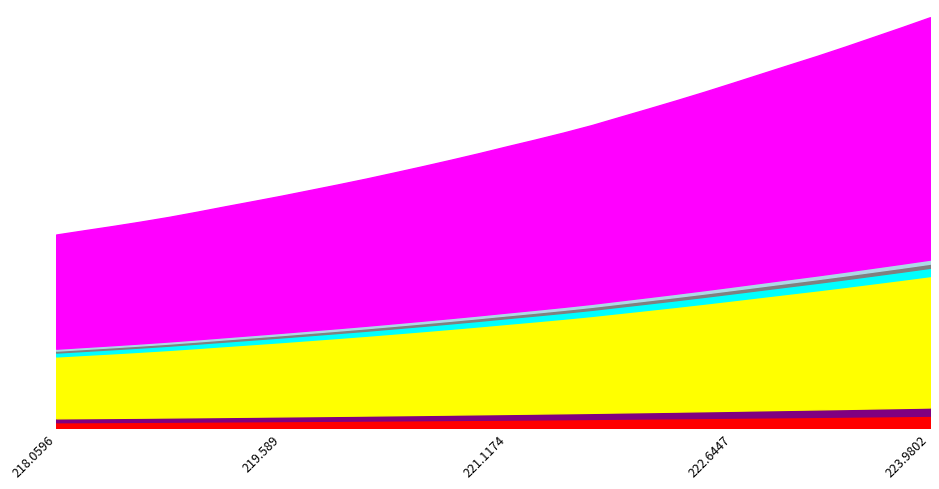

What is the label of the 26th point from the left?

222.8355